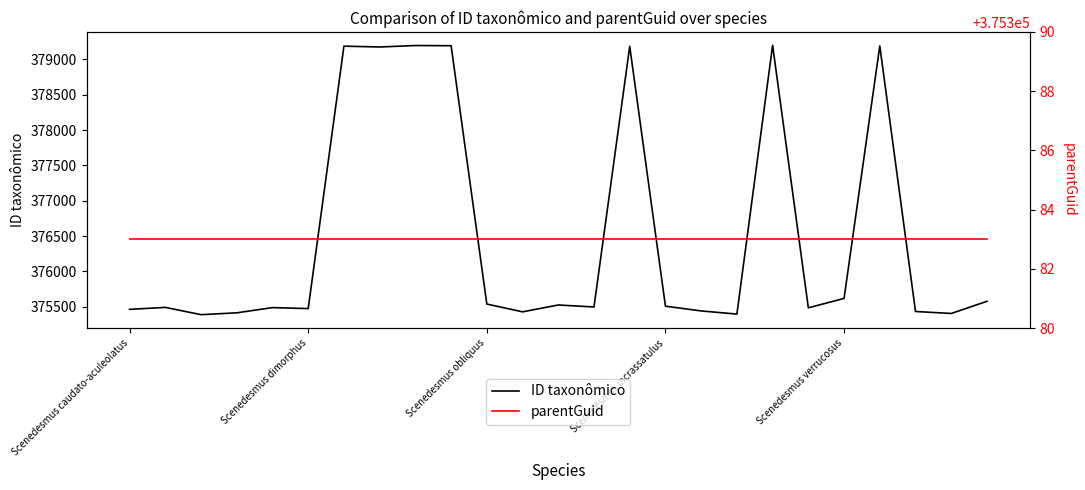

True or false: parentGuid and ID taxonômico intersect in this chart.

False